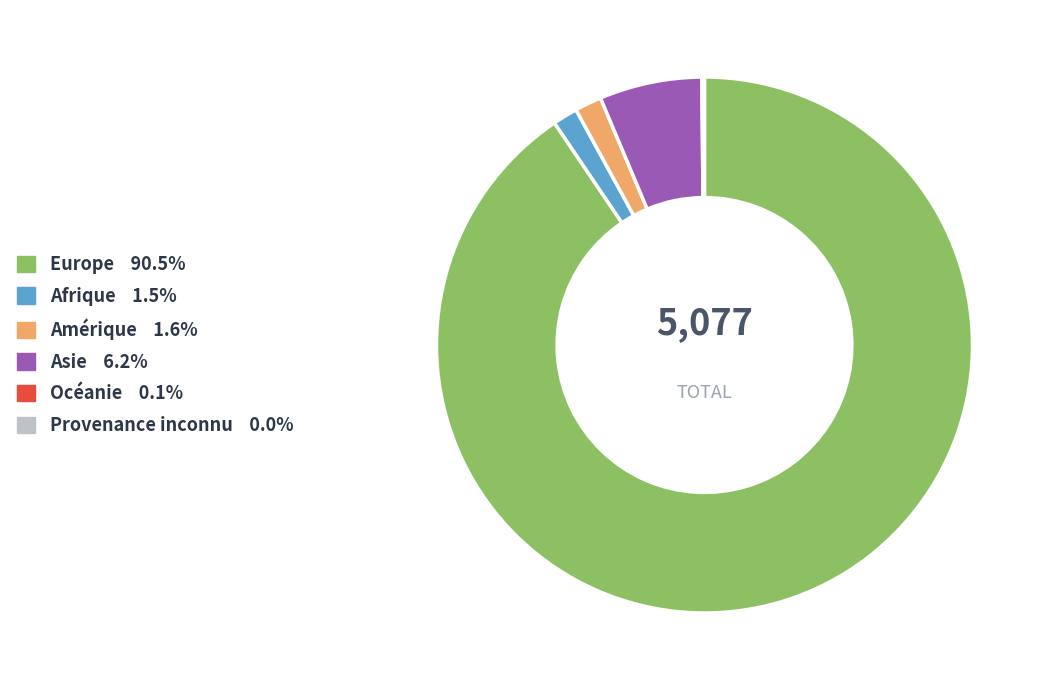

Approximately how many times larger is the value at Asie compared to Afrique?

4.1